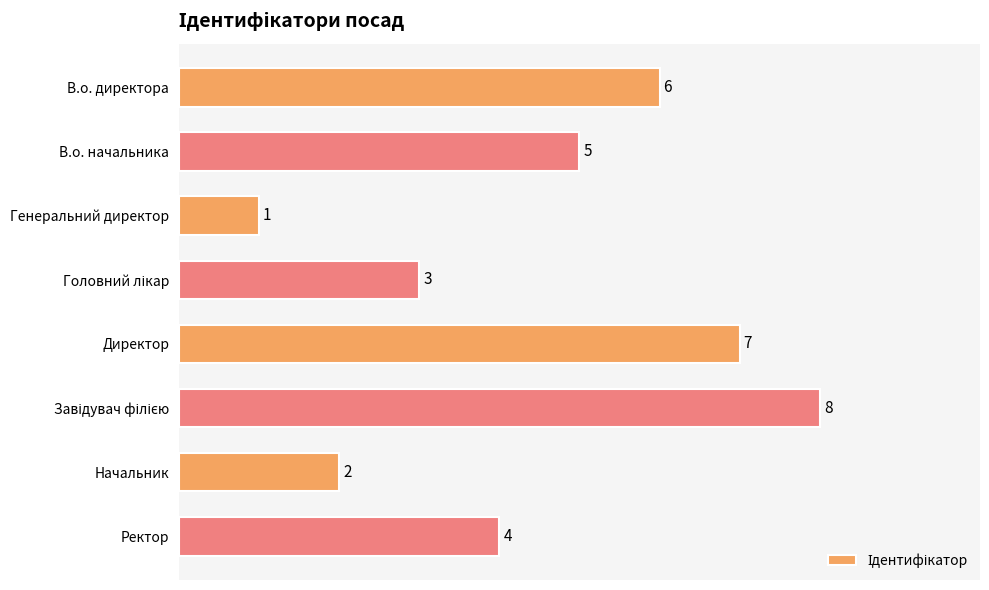

What is the greatest value displayed?

8